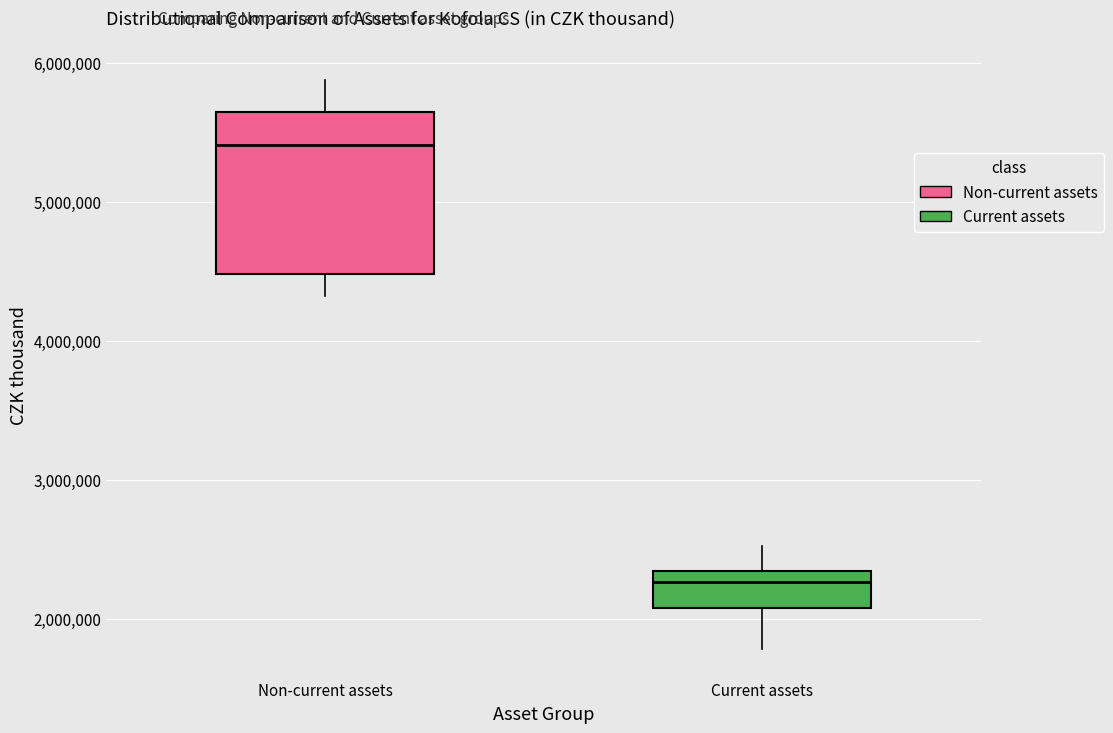

Where is the lower edge of the box for Current assets on the y-axis? The values are not printed on the chart, so give them approximately, as read against the axis.

2100000